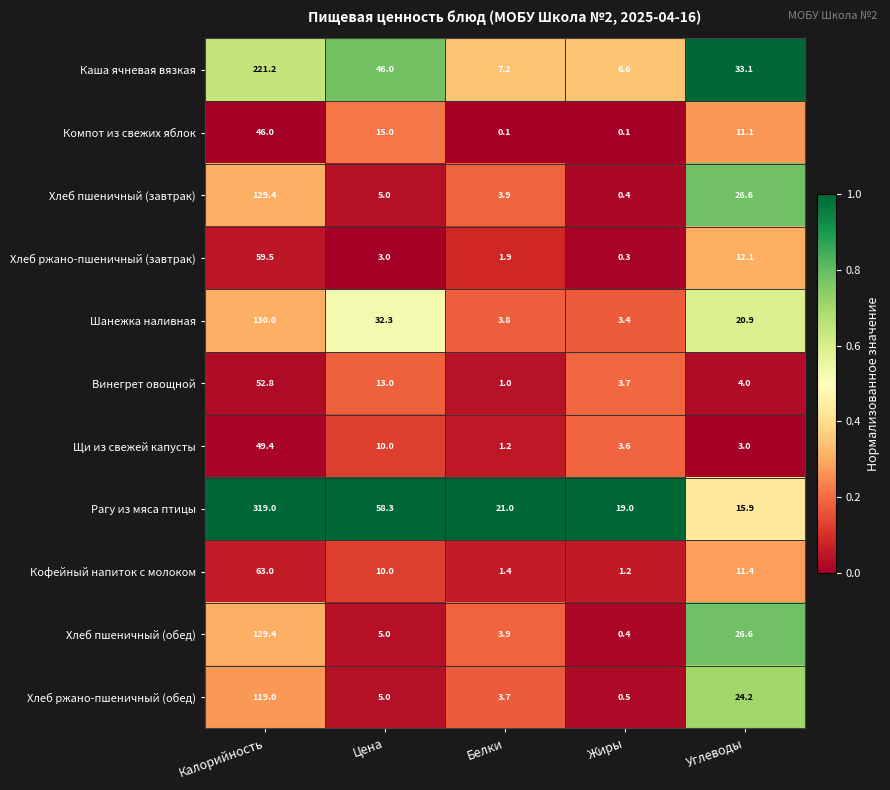

Rank the categories by Рагу из мяса птицы value from highest to lowest.

Калорийность, Цена, Белки, Жиры, Углеводы